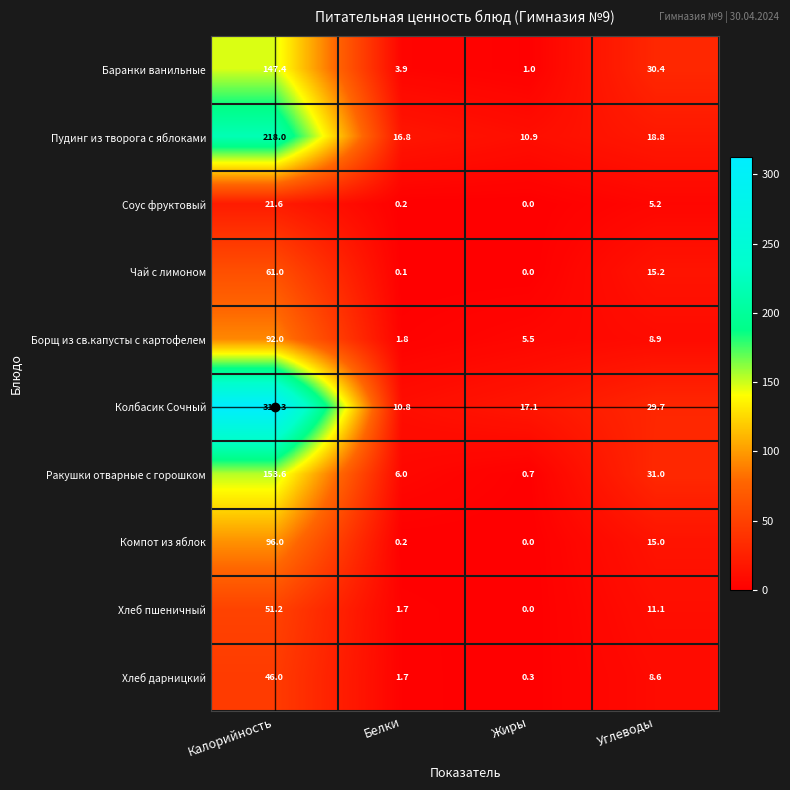

What is the difference between the maximum and second lowest values in the Соус фруктовый series?

21.4